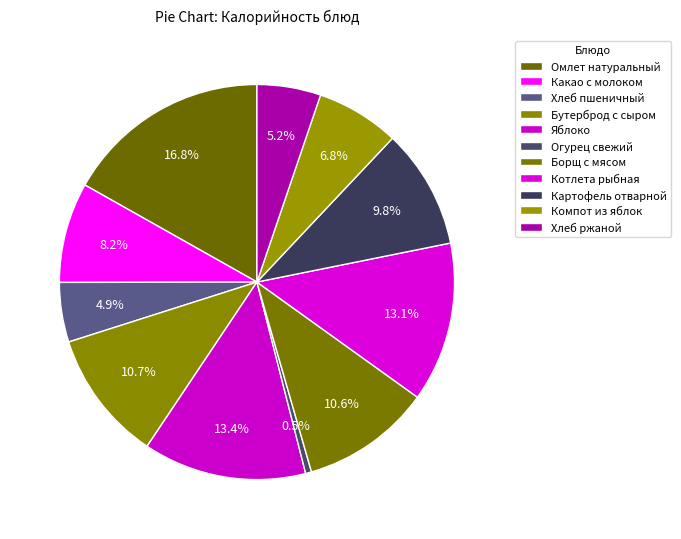

Does Бутерброд с сыром represent more than half of the total?

No